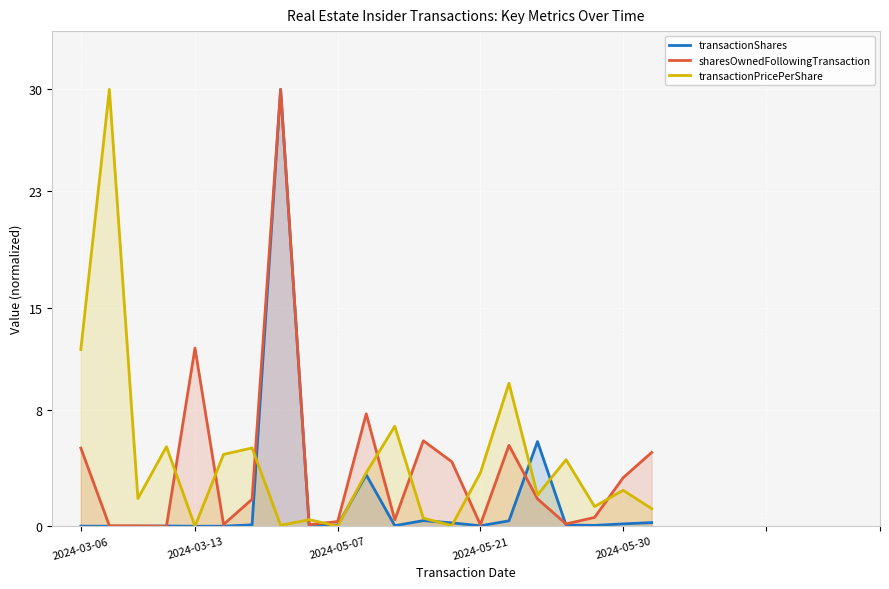

What is the maximum value for transactionPricePerShare?

30.0